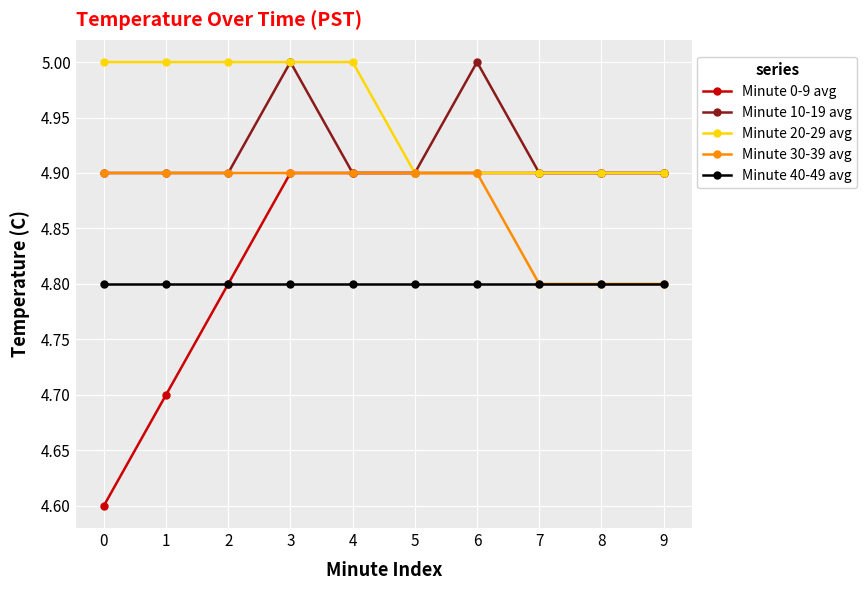

Which series has the largest total across all categories?

Minute 20-29 avg